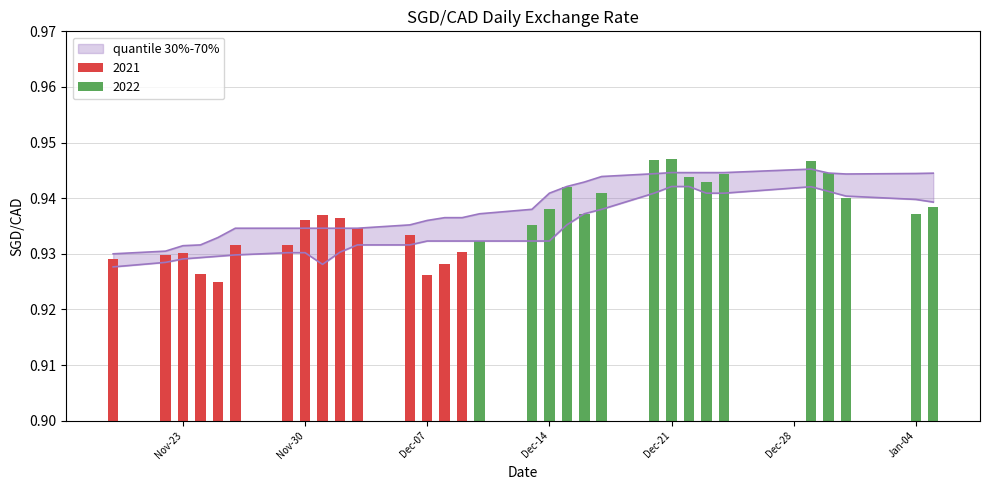

Rank the categories by value from highest to lowest.

2021-12-21, 2021-12-20, 2021-12-29, 2021-12-30, 2021-12-24, 2021-12-22, 2021-12-23, 2021-12-15, 2021-12-17, 2021-12-31, 2022-01-05, 2021-12-14, 2021-12-16, 2022-01-04, 2021-12-01, 2021-12-02, 2021-11-30, 2021-12-13, 2021-12-03, 2021-12-06, 2021-12-10, 2021-11-26, 2021-11-29, 2021-12-09, 2021-11-23, 2021-11-22, 2021-11-19, 2021-12-08, 2021-11-24, 2021-12-07, 2021-11-25